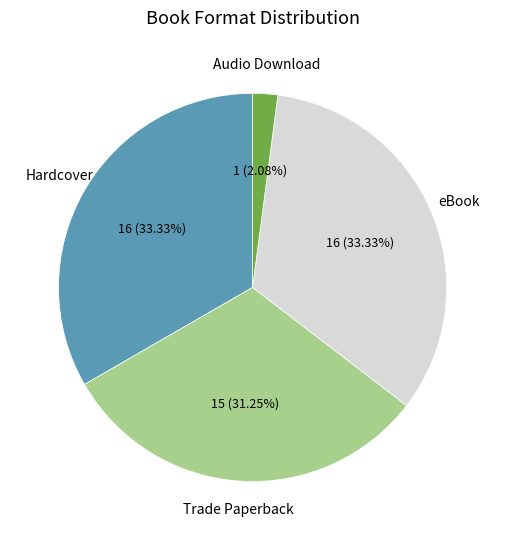

Does any single category account for the majority?

No